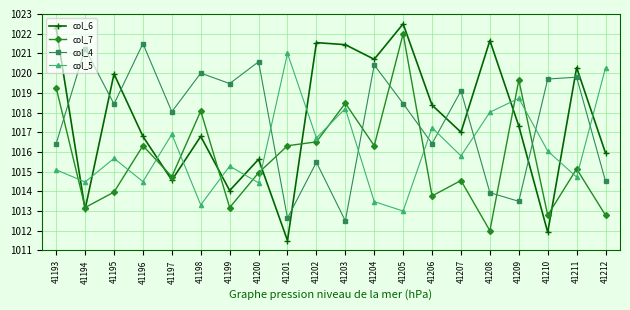

At which label does col_4 first exceed 1018?

41194